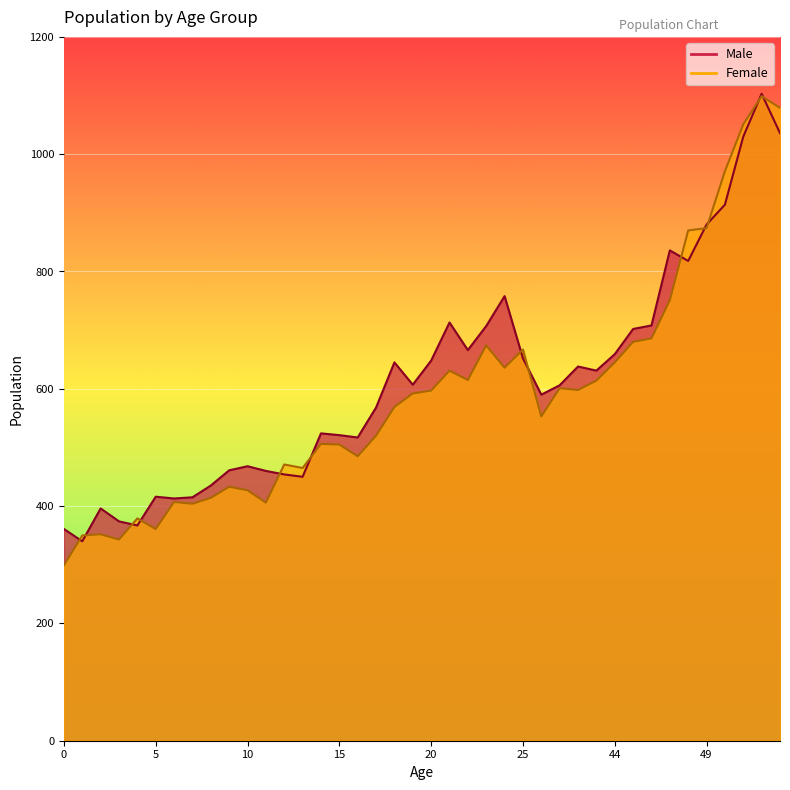

At which label does Female first exceed 592?

20